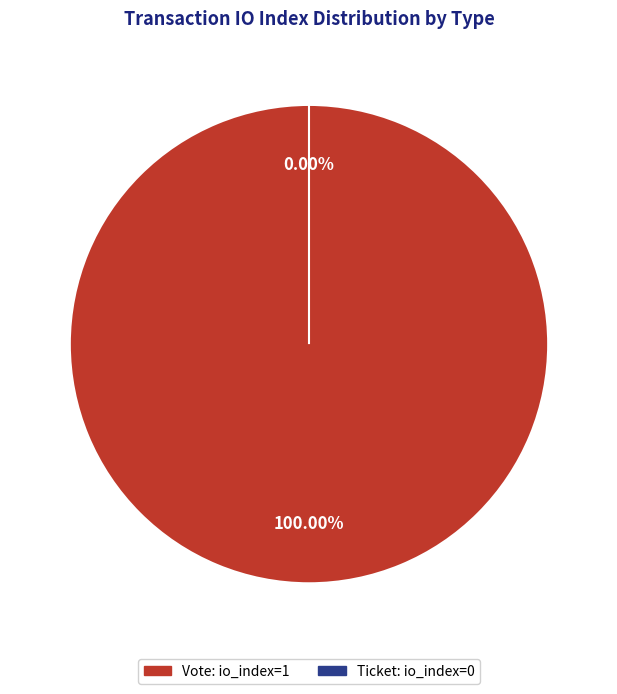

Which has a higher value, Vote (io_index=1) or Ticket (io_index=0)?

Vote (io_index=1)